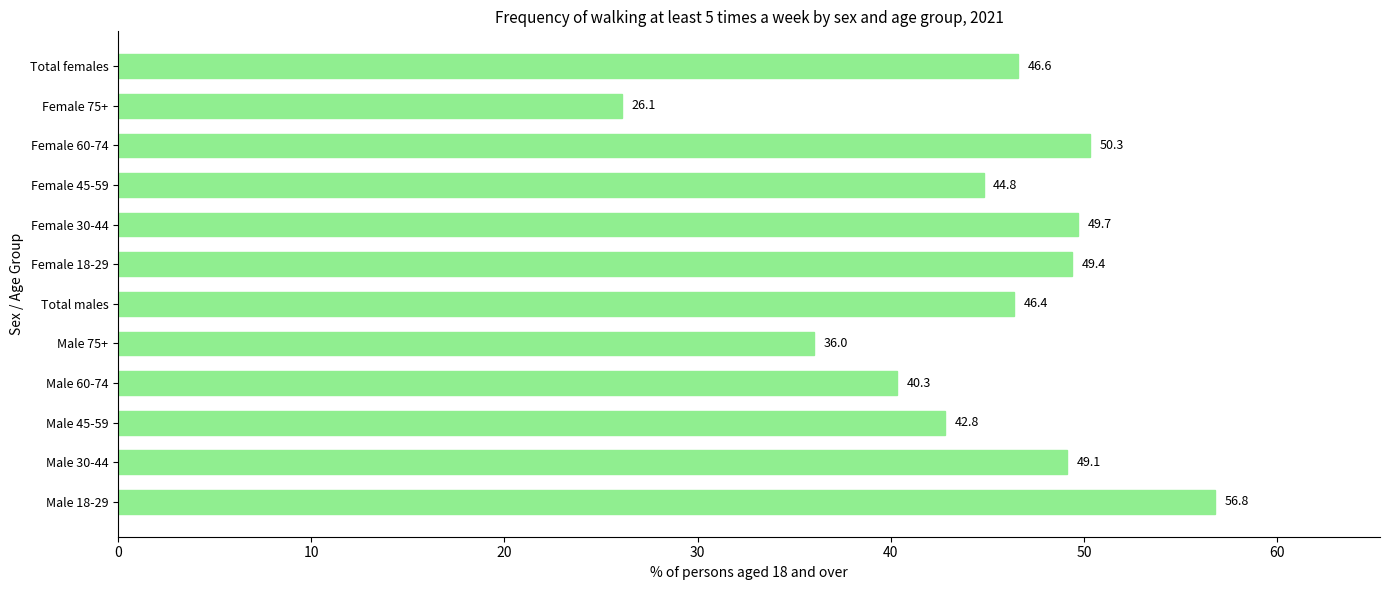

At which category does the chart reach its minimum across all series?

Female 75+